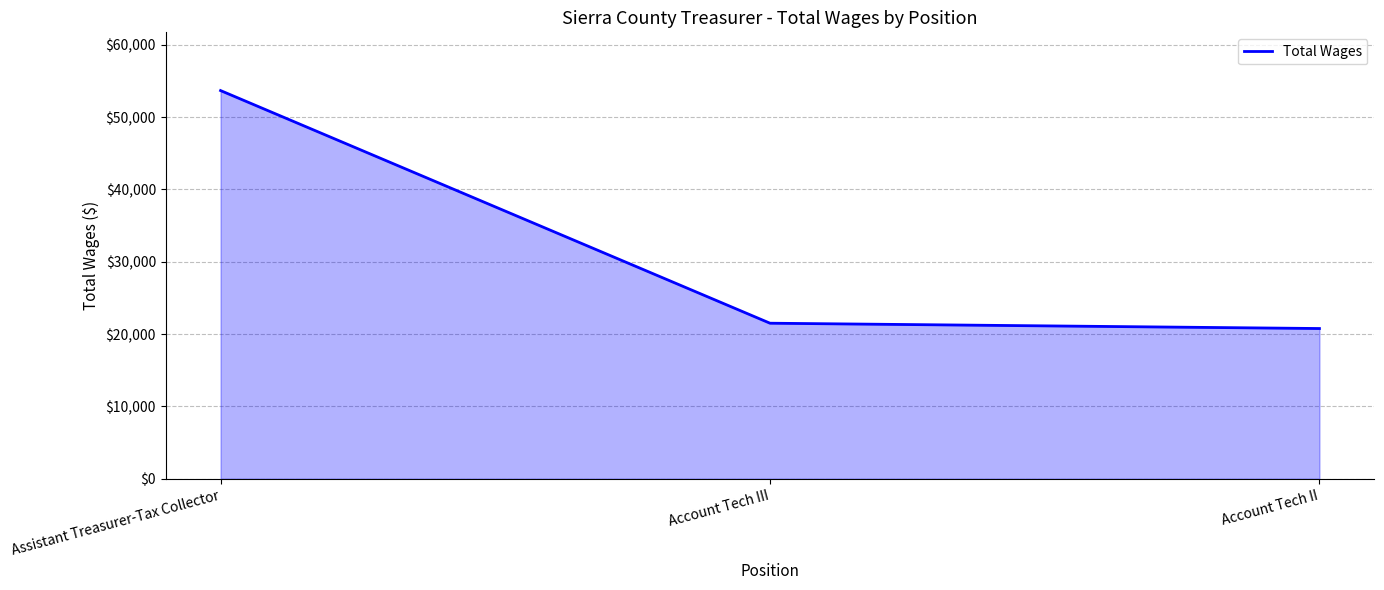

Does the chart have visible grid lines?

Yes